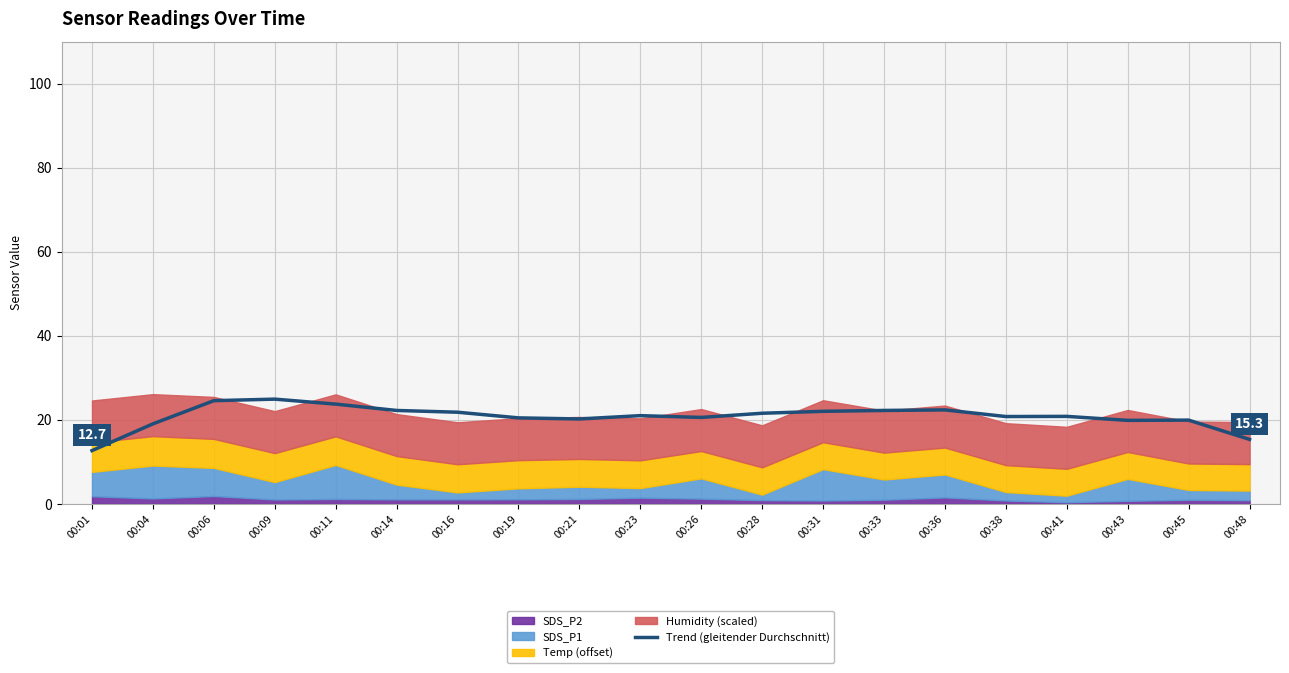

Does the chart display data point markers on the line(s)?

No